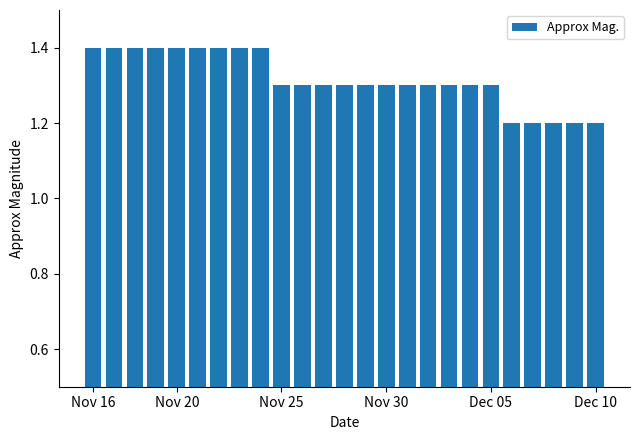

Are the bars horizontal?

No